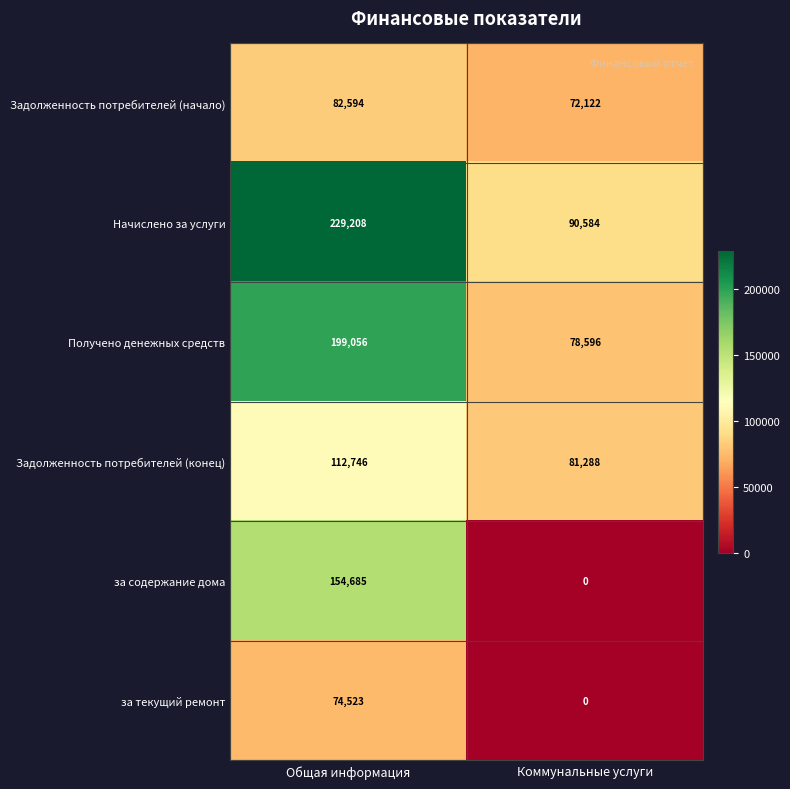

What is the difference between the Начислено за услуги values at Общая информация and Коммунальные услуги?

138624